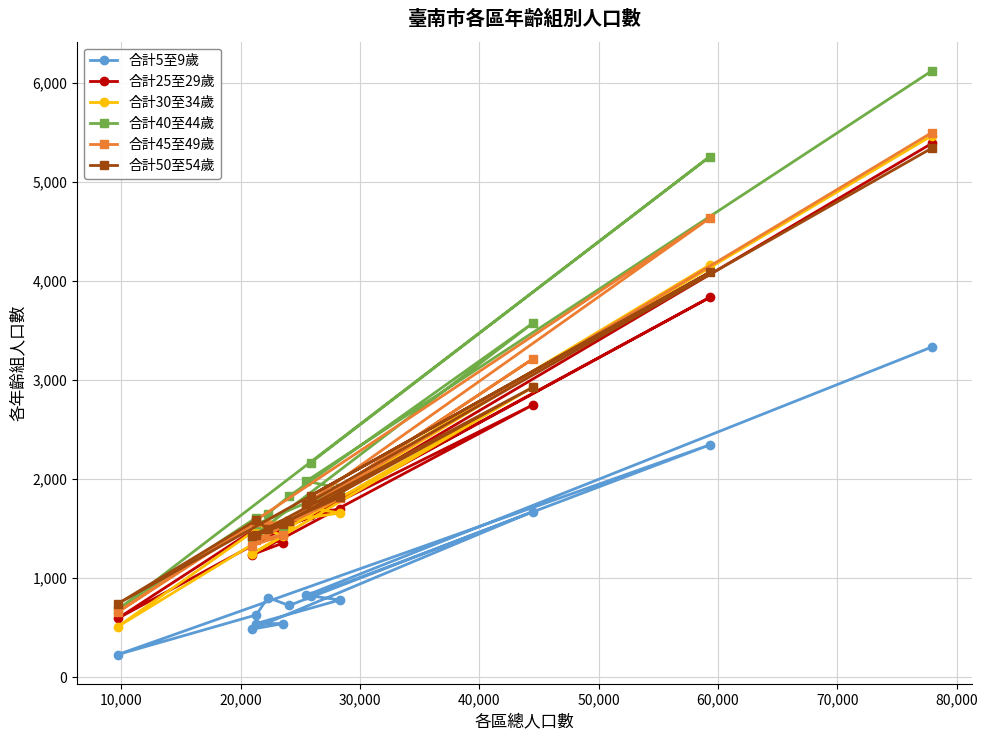

What is the value of the 合計5至9歲 point at the 10th from the left?

779